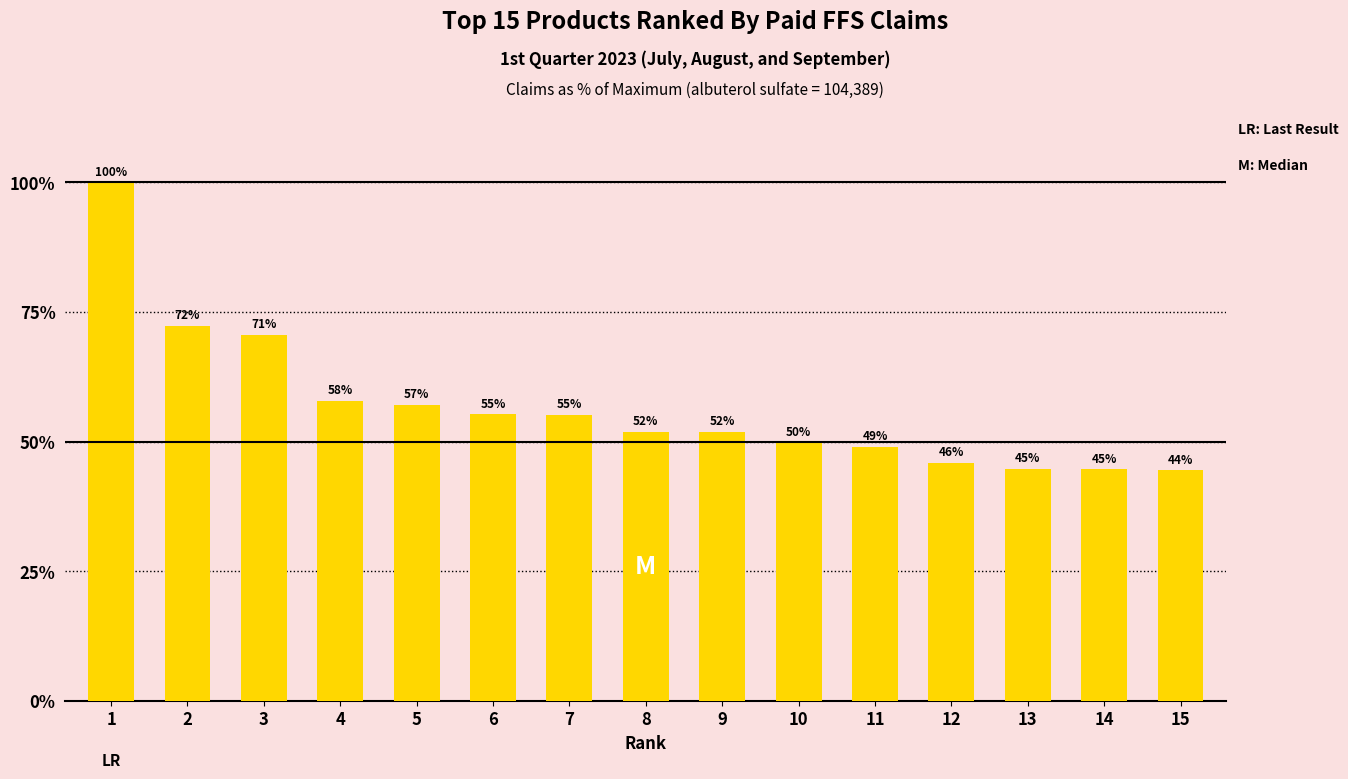

What is the change in value from 4 to 14?

-13.2